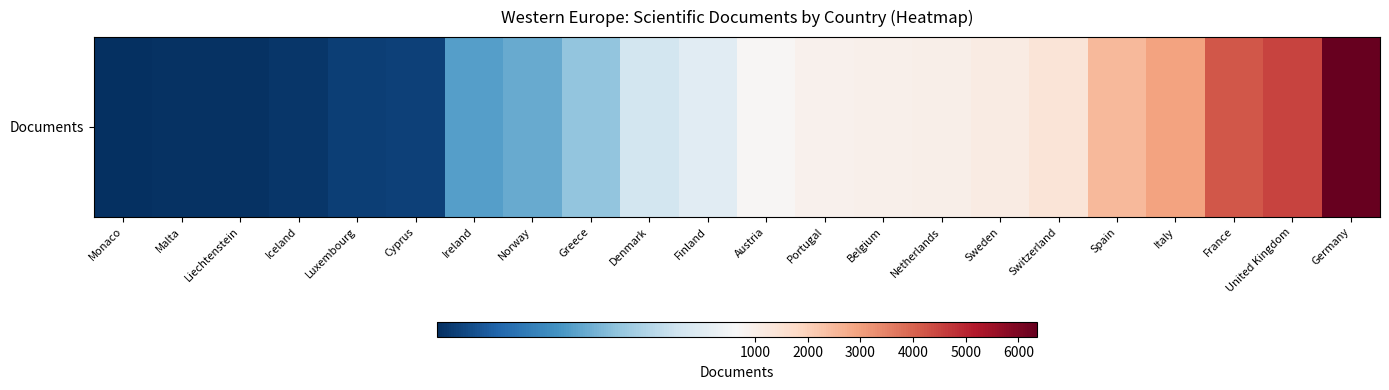

What is the change in value from Luxembourg to Germany?

+6305